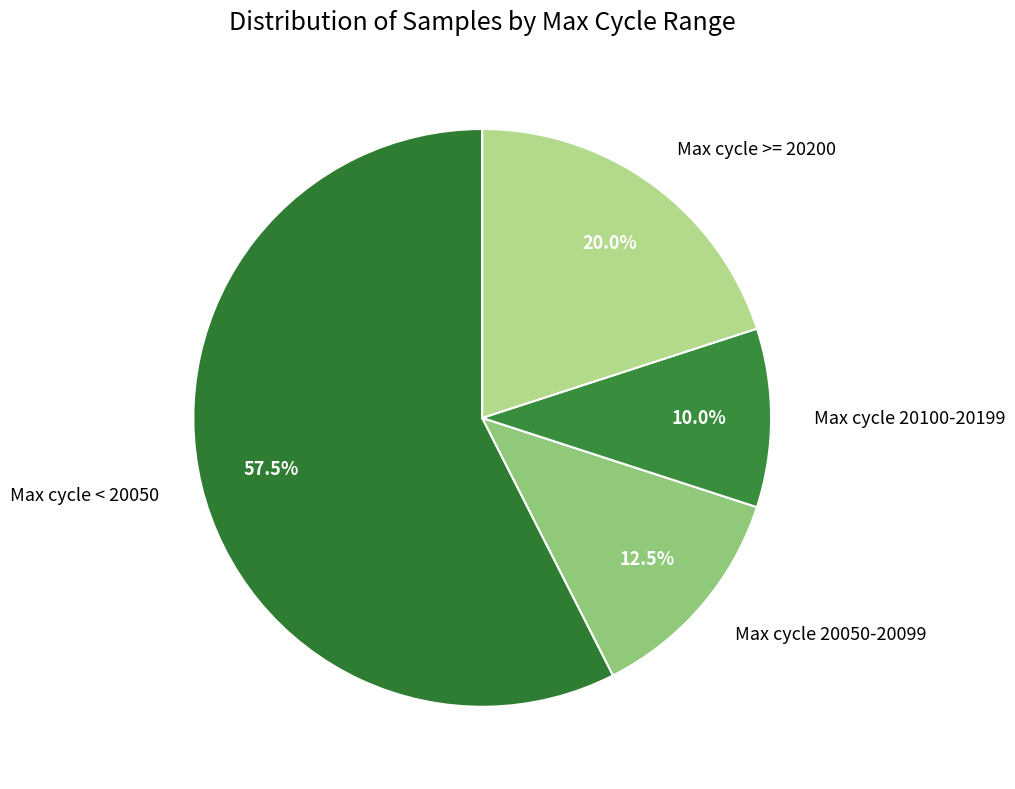

Count the number of slices in the pie.

4